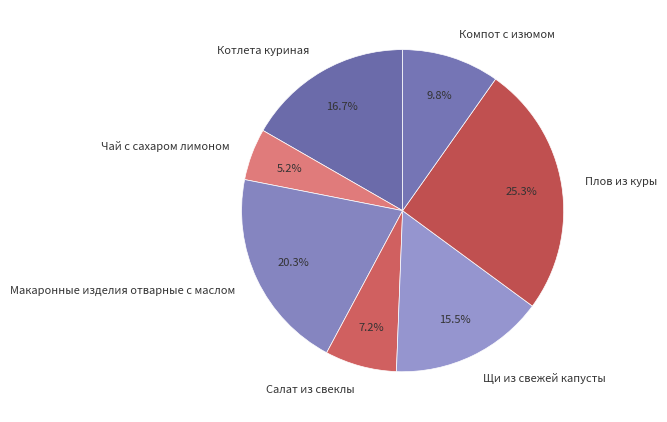

Is it true that Щи из свежей капусты is 28% of the pie?

False